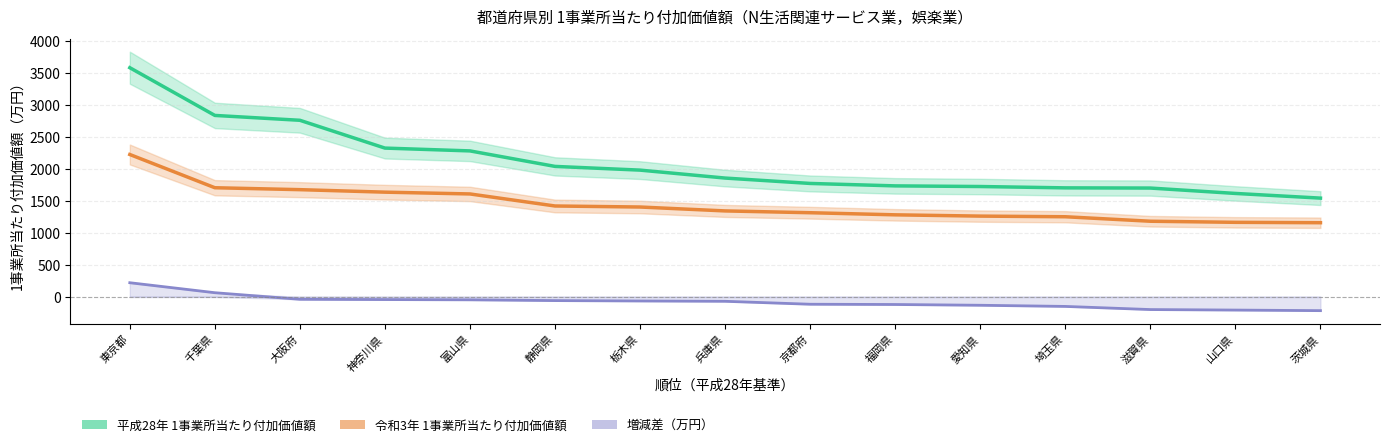

What is the average value of the 平成28年 1事業所当たり付加価値額 series?

2095